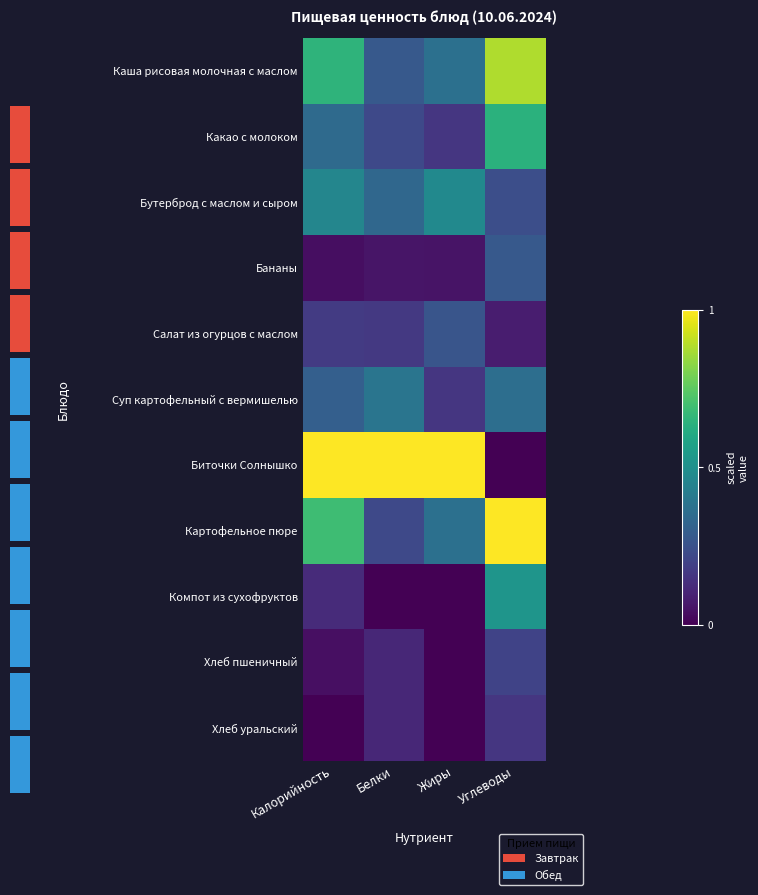

The Картофельное пюре series shows 0.1 at Белки. True or false?

False